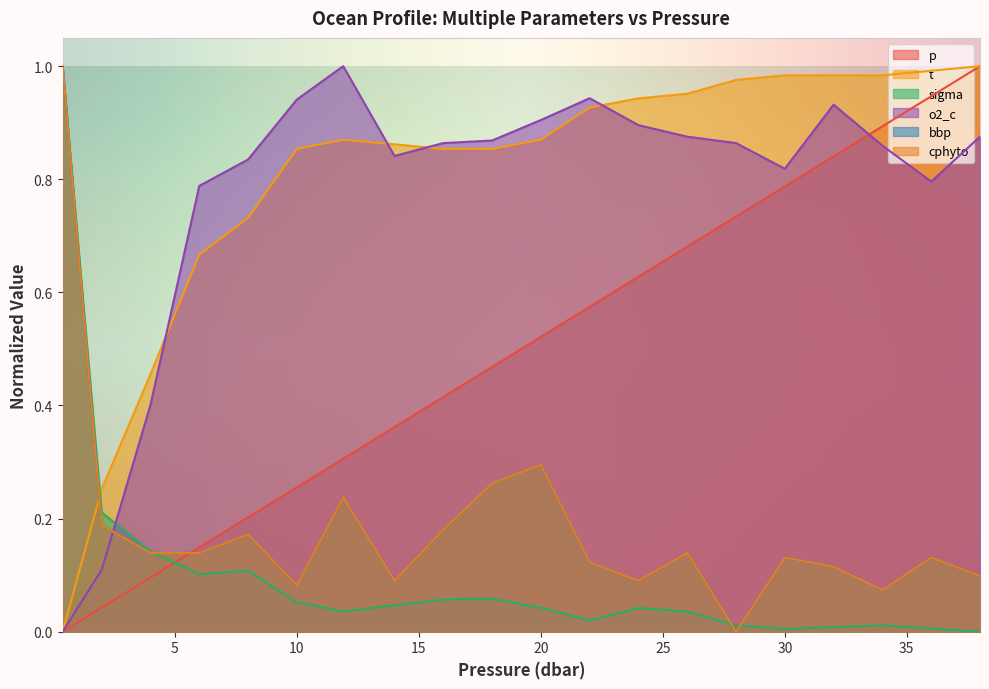

What is the maximum value shown in the chart?

1.0